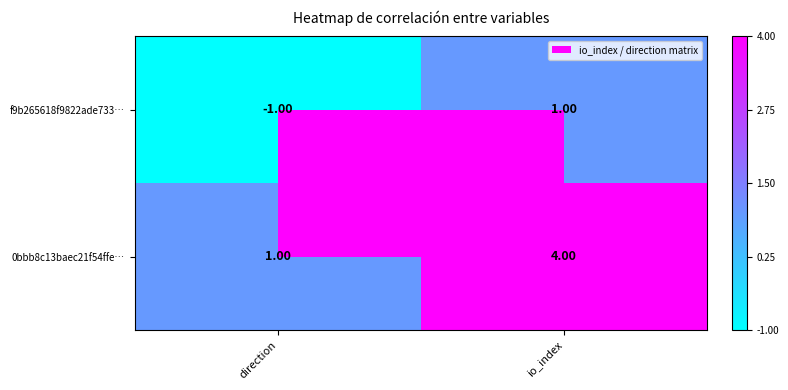

Which series has the widest spread of values?

0bbb8c13baec21f54ffe…